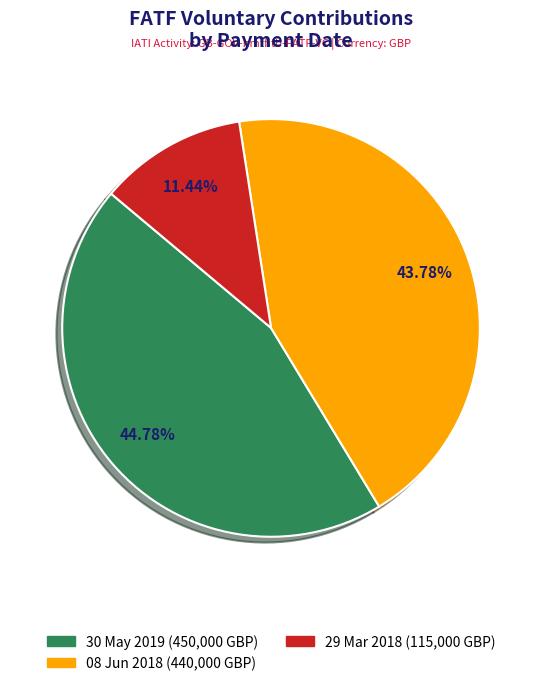

Is there any slice that represents more than half of the pie?

No